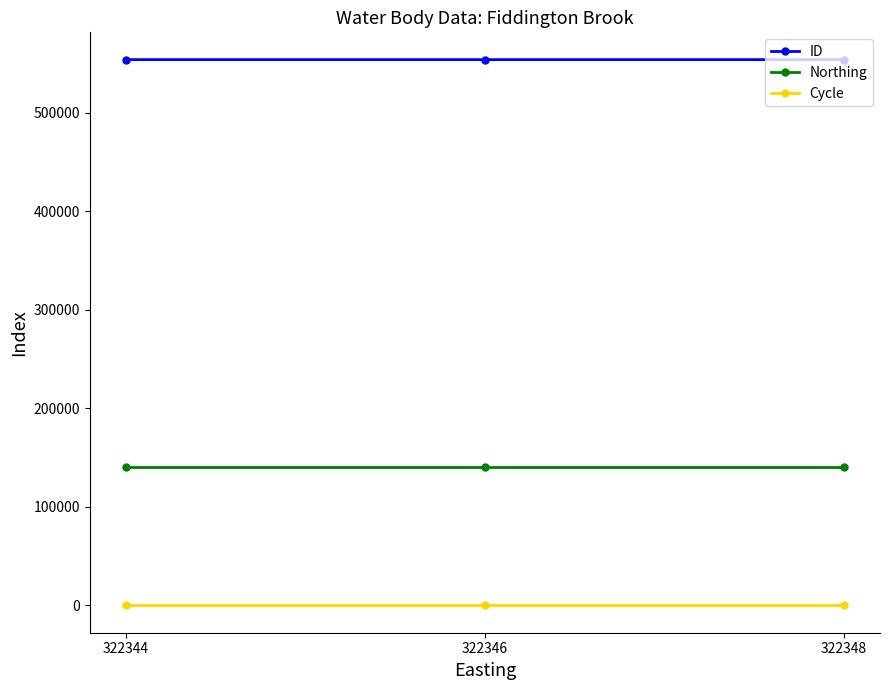

Which series has the largest total across all categories?

ID